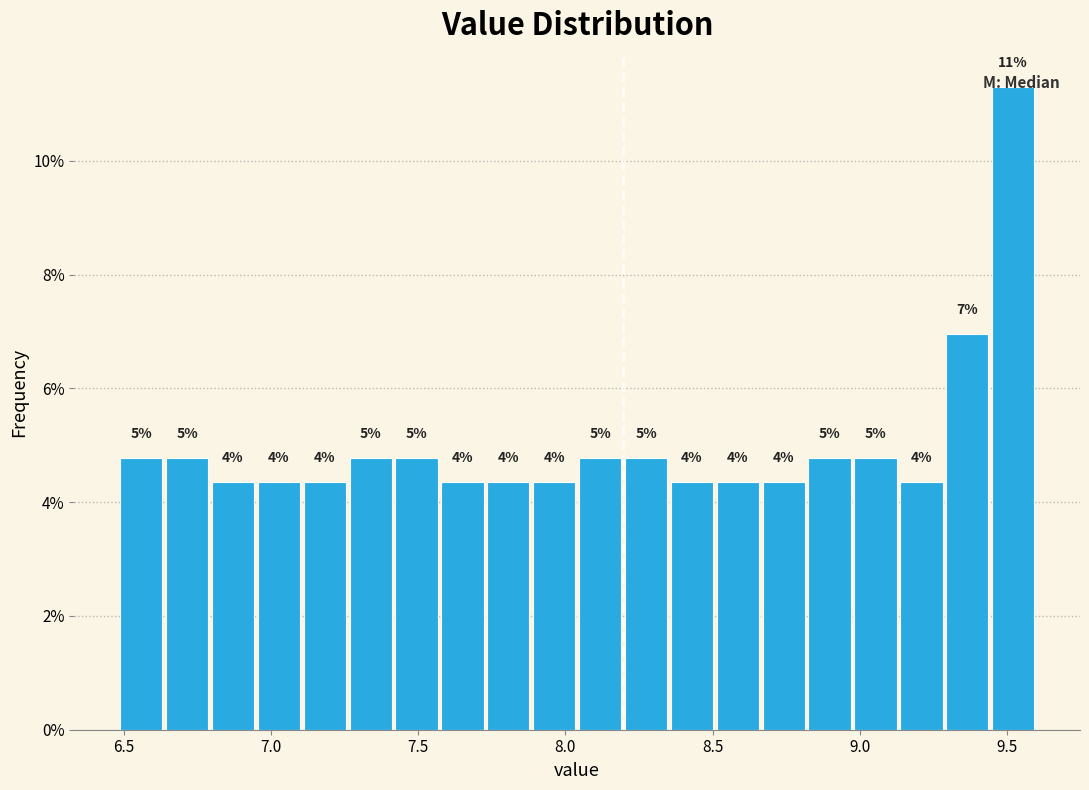

Around what value on the x-axis is the tallest bar? Give the approximate position of its centre, as read against the axis.

9.50